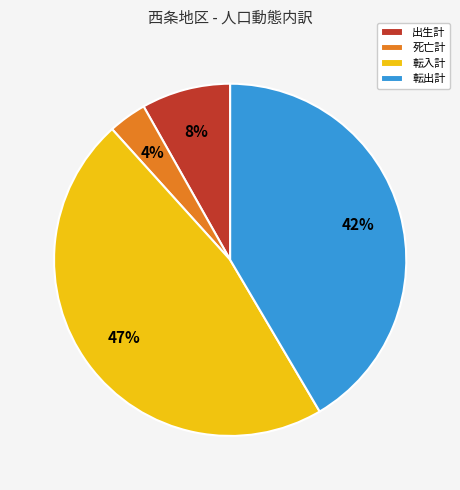

Do 出生計 and 転出計 together represent more than half of the pie?

No